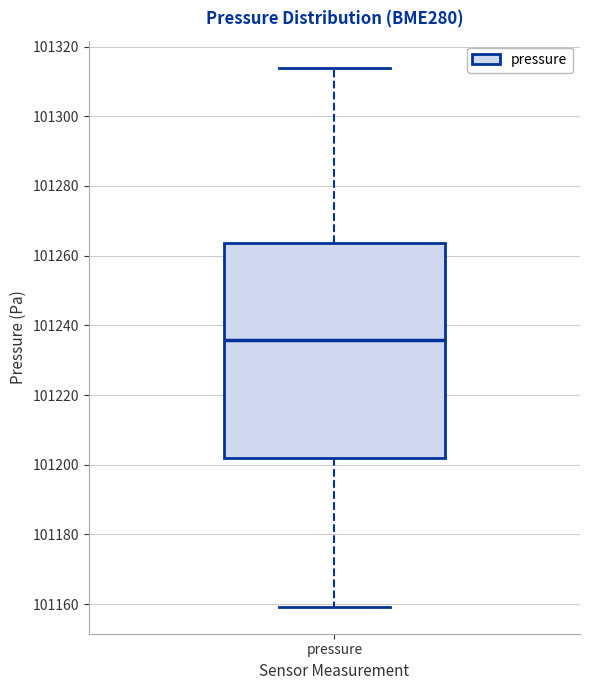

Transcribe this box plot: give where the median line is, the range the box spans, and where the two whiskers end, as read against the y-axis. The values are not printed on the chart, so give them approximately, as read against the axis.

median 101236, box 101202 to 101264, whiskers 101160 to 101314